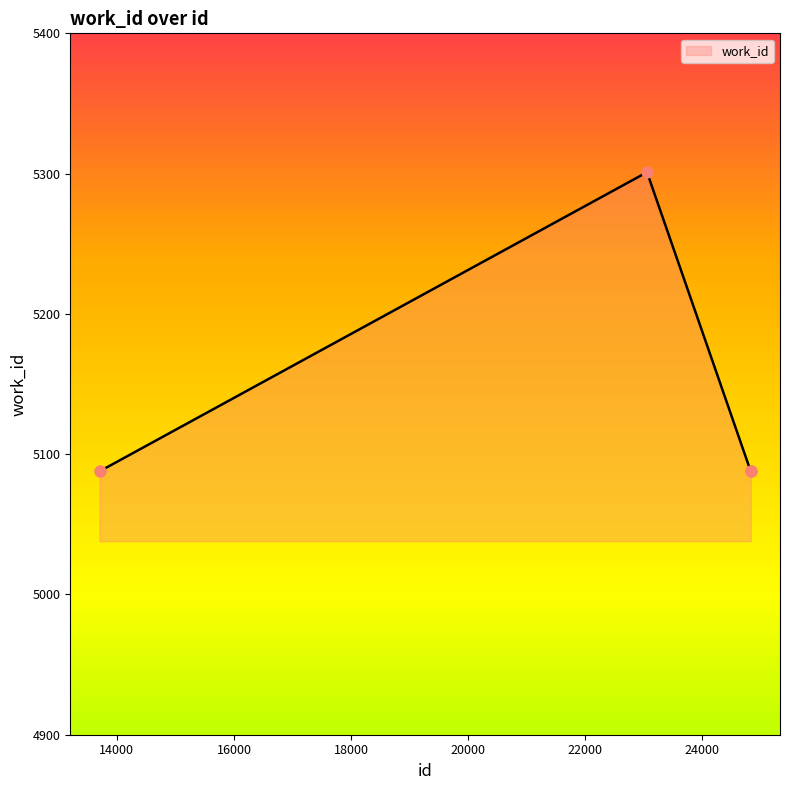

What is the difference between the maximum and minimum values?

213